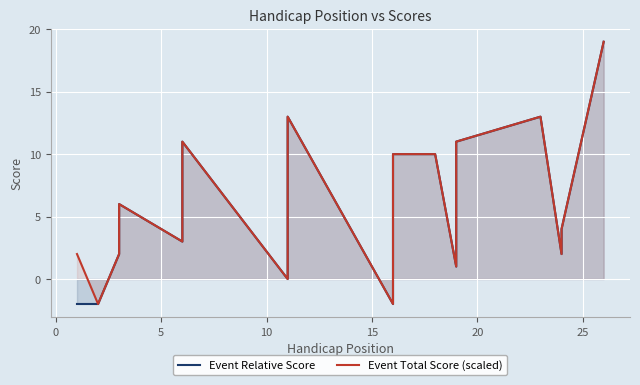

Which series has the largest total across all categories?

Event Total Score (scaled)